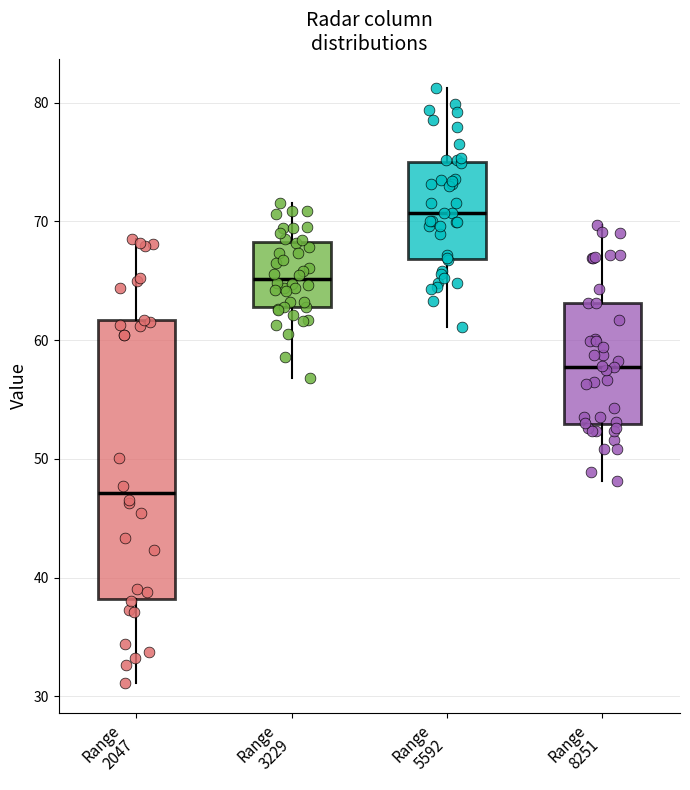

Reading left to right, transcribe this box plot: for each box, give where its median line is, the range the box spans, and where its two whiskers end, as read against the y-axis. The values are not printed on the chart, so give them approximately, as read against the axis.

Range 2047: median 47, box 38 to 62, whiskers 31 to 69
Range 3229: median 65, box 63 to 68, whiskers 57 to 72
Range 5592: median 71, box 67 to 75, whiskers 61 to 81
Range 8251: median 58, box 53 to 63, whiskers 48 to 70